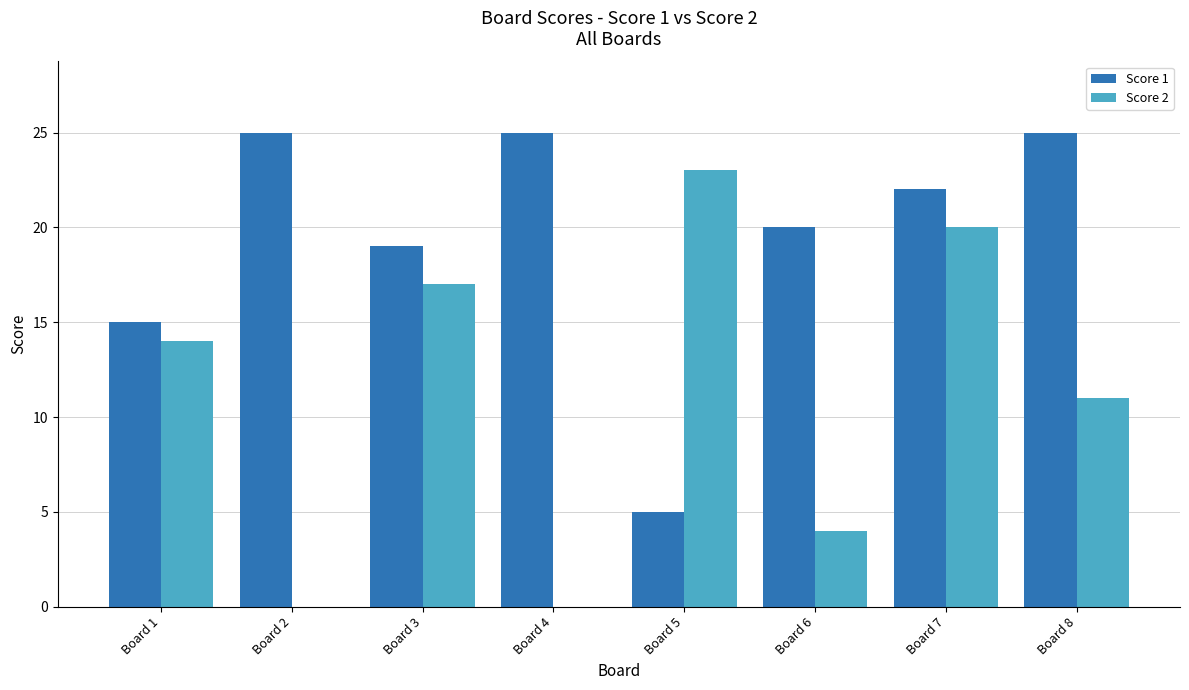

The value of Score 2 at Board 4 is -12. True or false?

False